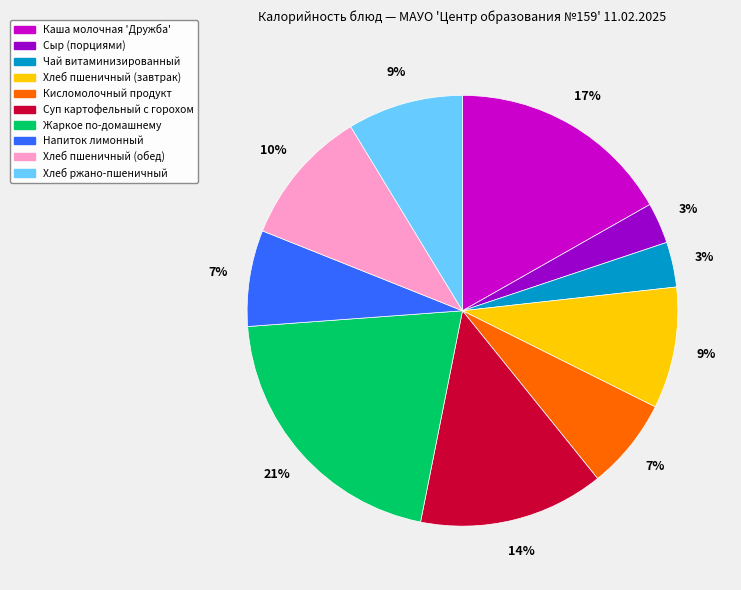

Which has a higher value, Кисломолочный продукт or Хлеб пшеничный (обед)?

Хлеб пшеничный (обед)